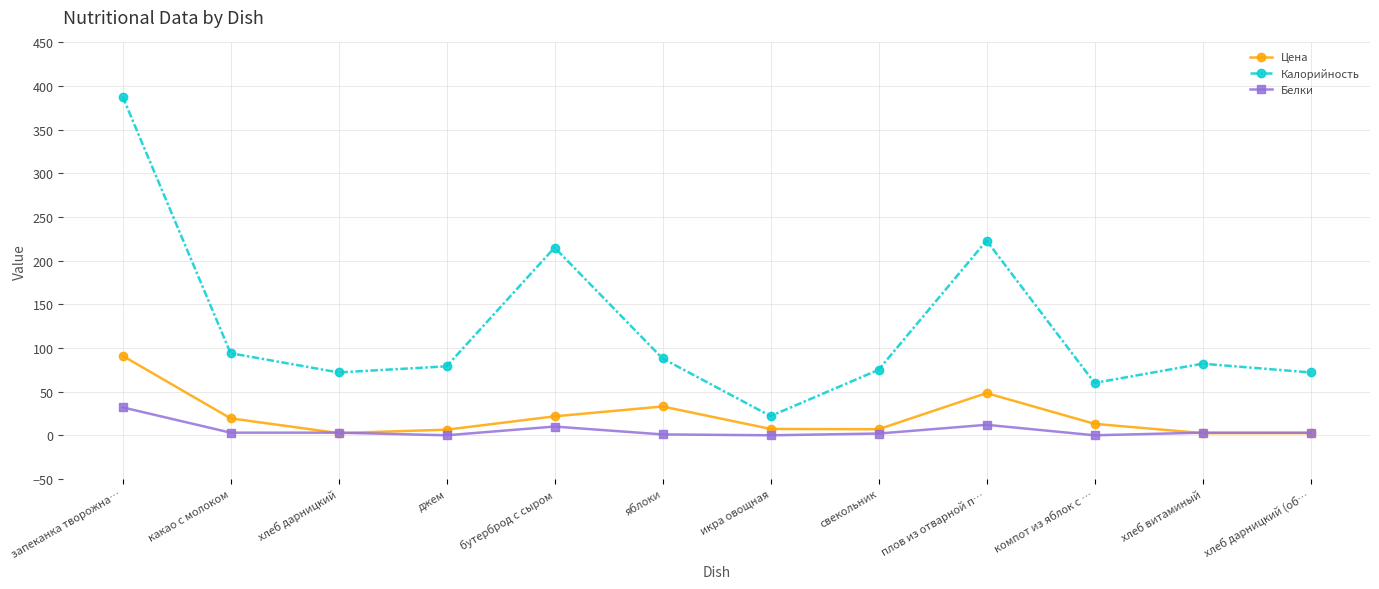

Is it true that Белки equals 3.0 at хлеб витаминый?

True